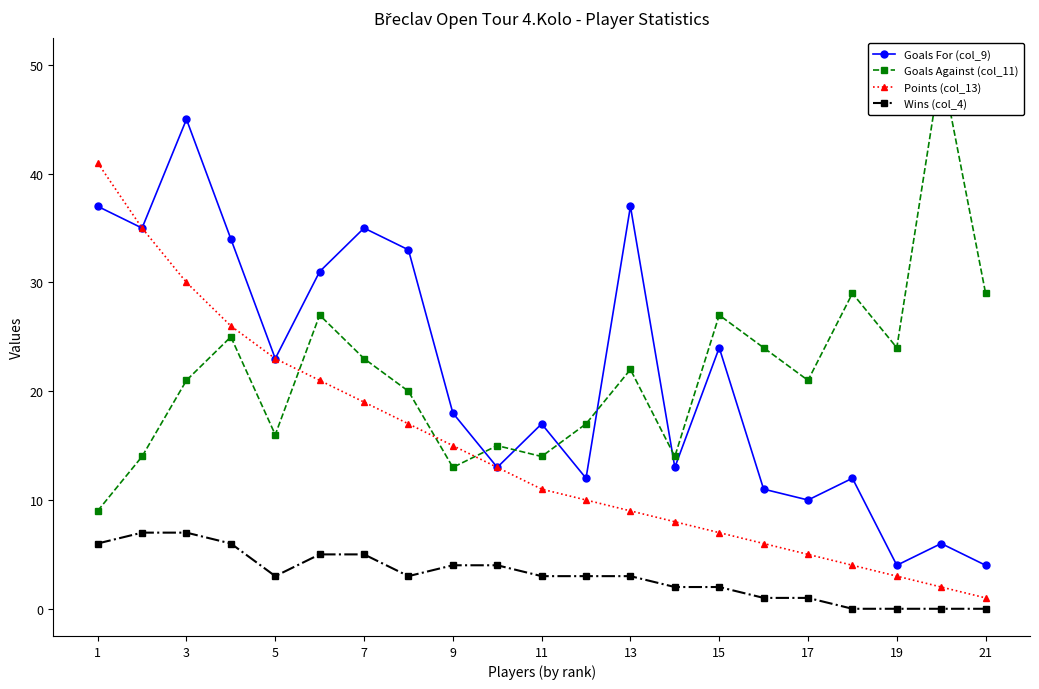

What is the greatest value displayed?

50